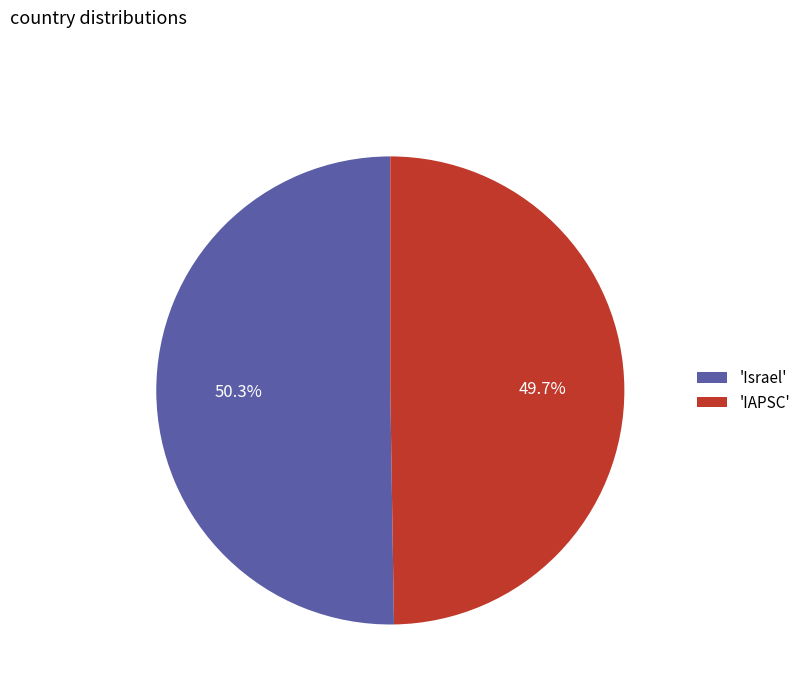

Which slice is the smallest?

'IAPSC'